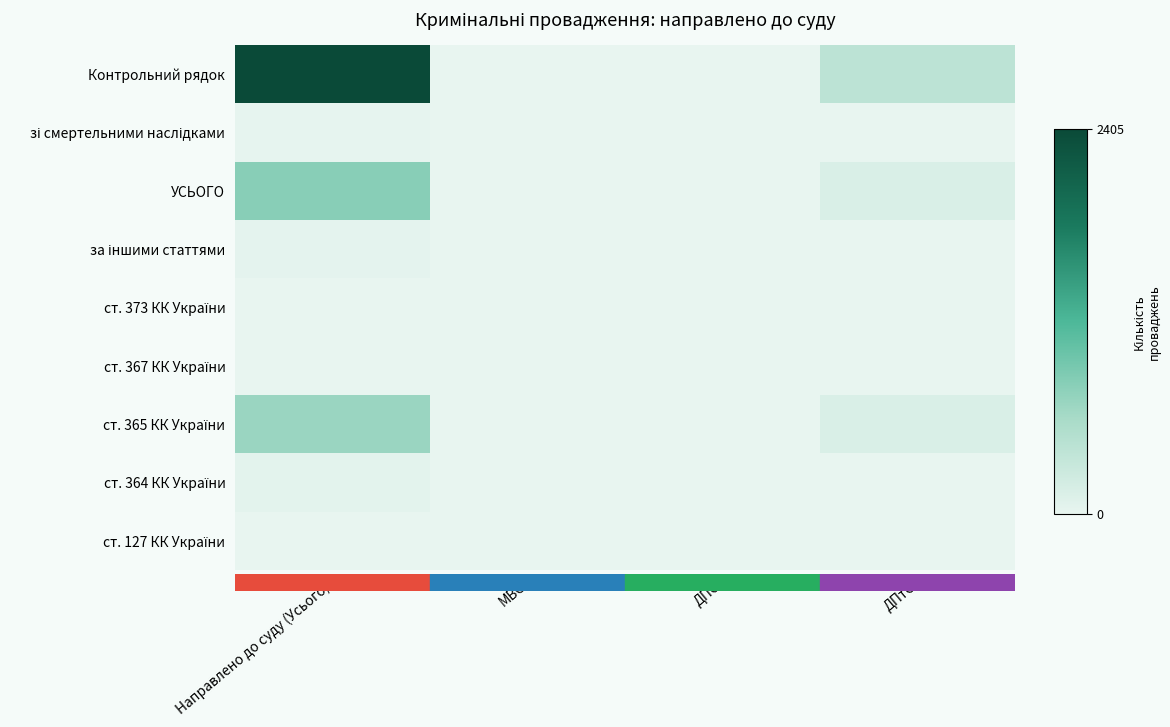

Between МВС and ДПтС, which is larger?

ДПтС